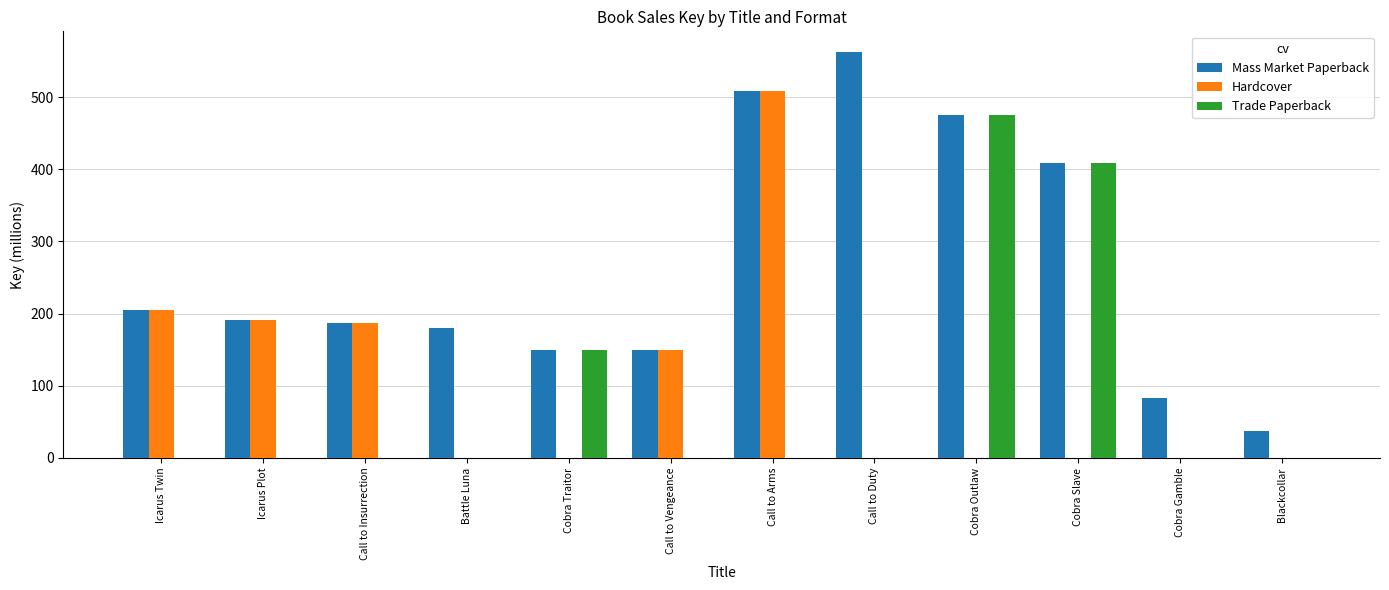

Reading left to right, extract all data points from this chart.

Mass Market Paperback: Icarus Twin=205.5	Icarus Plot=190.7	Call to Insurrection=187.1	Battle Luna=180.5	Cobra Traitor=148.9	Call to Vengeance=148.9	Call to Arms=509.0	Call to Duty=562.9	Cobra Outlaw=475.5	Cobra Slave=409.1	Cobra Gamble=82.7	Blackcollar=37.2
Hardcover: Icarus Twin=205.5	Icarus Plot=190.7	Call to Insurrection=187.1	Battle Luna=0.0	Cobra Traitor=0.0	Call to Vengeance=148.9	Call to Arms=509.0	Call to Duty=0.0	Cobra Outlaw=0.0	Cobra Slave=0.0	Cobra Gamble=0.0	Blackcollar=0.0
Trade Paperback: Icarus Twin=0.0	Icarus Plot=0.0	Call to Insurrection=0.0	Battle Luna=0.0	Cobra Traitor=148.9	Call to Vengeance=0.0	Call to Arms=0.0	Call to Duty=0.0	Cobra Outlaw=475.5	Cobra Slave=409.1	Cobra Gamble=0.0	Blackcollar=0.0